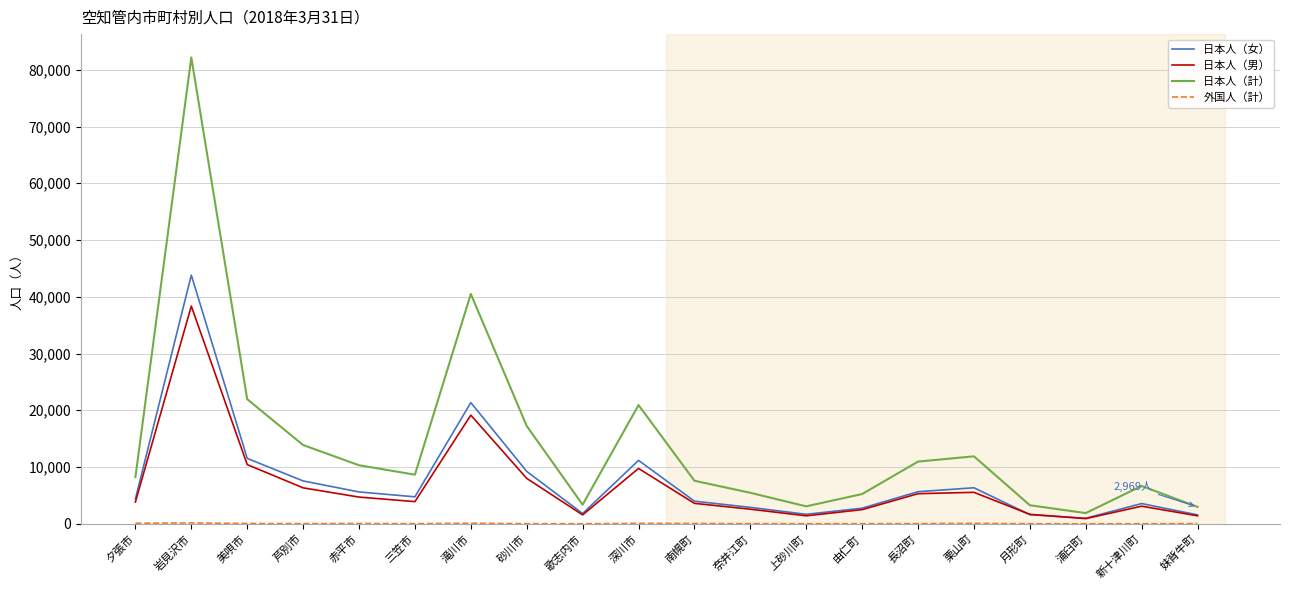

The 日本人（女） series shows 10097 at 赤平市. True or false?

False